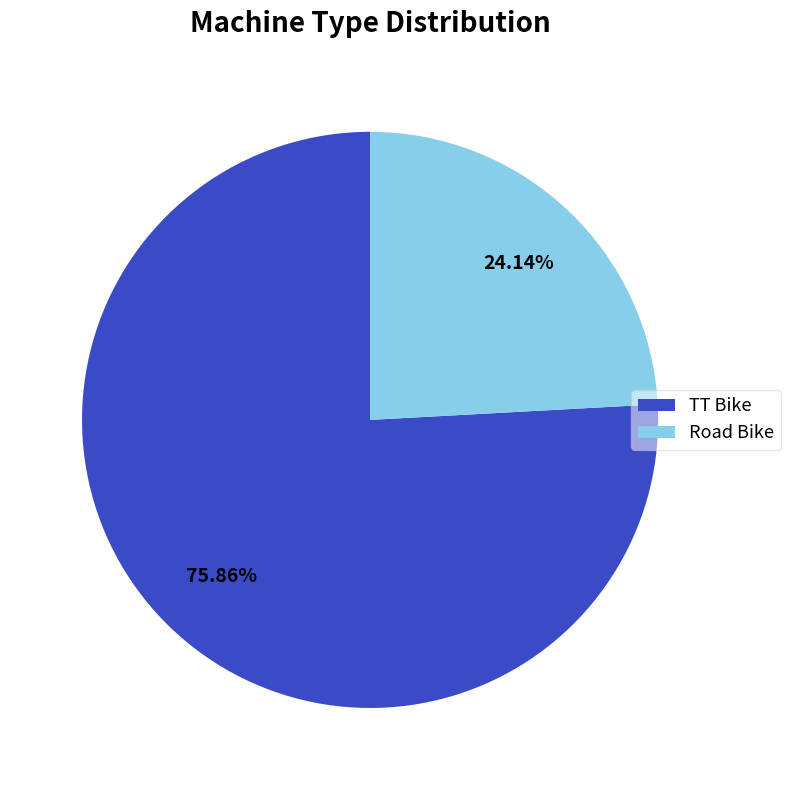

Rank the categories by value from highest to lowest.

TT Bike, Road Bike